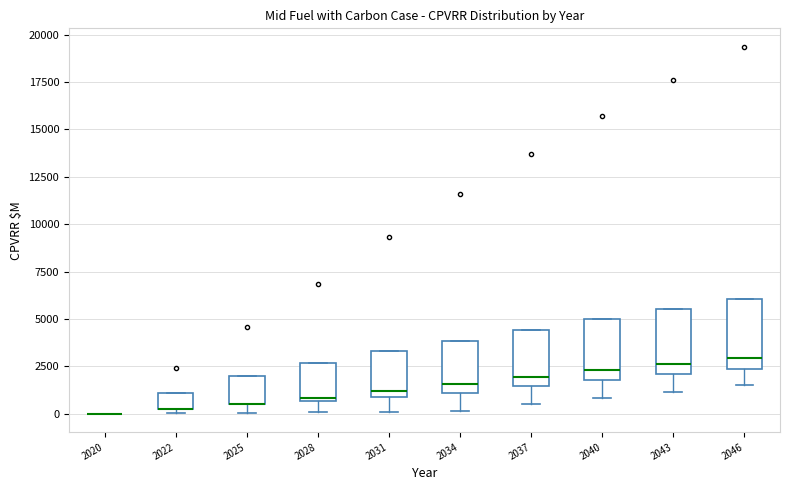

Reading left to right, transcribe this box plot: for each box, give where its median line is, the range the box spans, and where its two whiskers end, as read against the y-axis. The values are not printed on the chart, so give them approximately, as read against the axis.

2020: box collapsed to a line at 0, whiskers 0 to 0
2022: median 500 (drawn on the box's lower edge), box 0 to 1000, whiskers 0 (just below the box's lower edge) to 1000
2025: median 500 (drawn on the box's lower edge), box 500 to 2000, whiskers 0 to 2000
2028: median 1000, box 500 to 2500, whiskers 0 to 2500
2031: median 1000 (just above the box's lower edge), box 1000 to 3500, whiskers 0 to 3500
2034: median 1500, box 1000 to 4000, whiskers 0 to 4000
2037: median 2000, box 1500 to 4500, whiskers 500 to 4500
2040: median 2500, box 2000 to 5000, whiskers 1000 to 5000
2043: median 2500, box 2000 to 5500, whiskers 1000 to 5500
2046: median 3000, box 2500 to 6000, whiskers 1500 to 6000